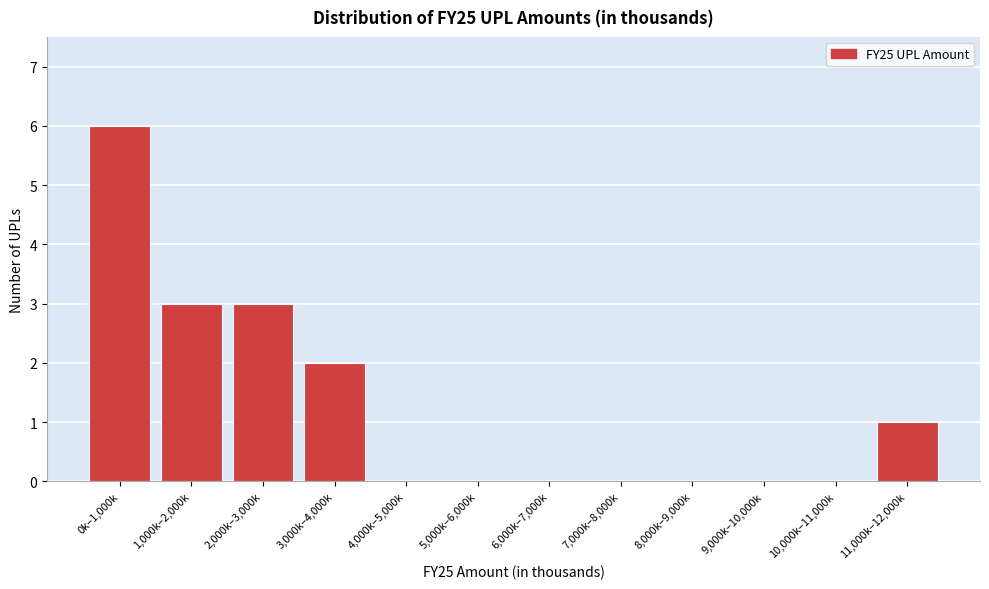

Reading left to right, extract all data points from this chart.

0k–1,000k=6	1,000k–2,000k=3	2,000k–3,000k=3	3,000k–4,000k=2	4,000k–5,000k=0	5,000k–6,000k=0	6,000k–7,000k=0	7,000k–8,000k=0	8,000k–9,000k=0	9,000k–10,000k=0	10,000k–11,000k=0	11,000k–12,000k=1